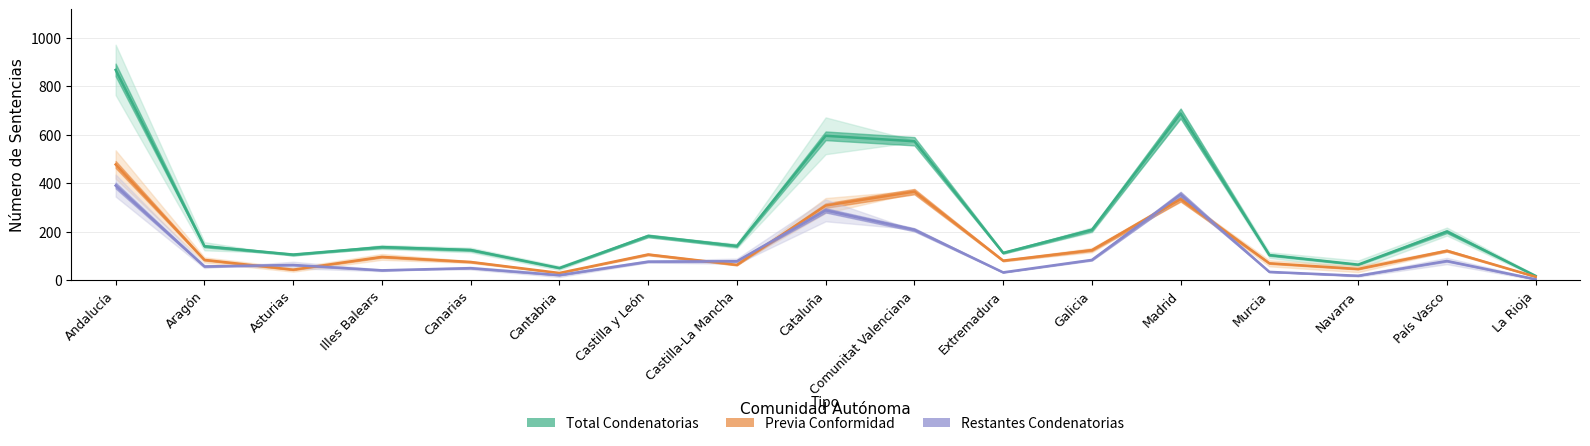

What is the sum of the Total Condenatorias values at País Vasco and Cantabria?

250.5